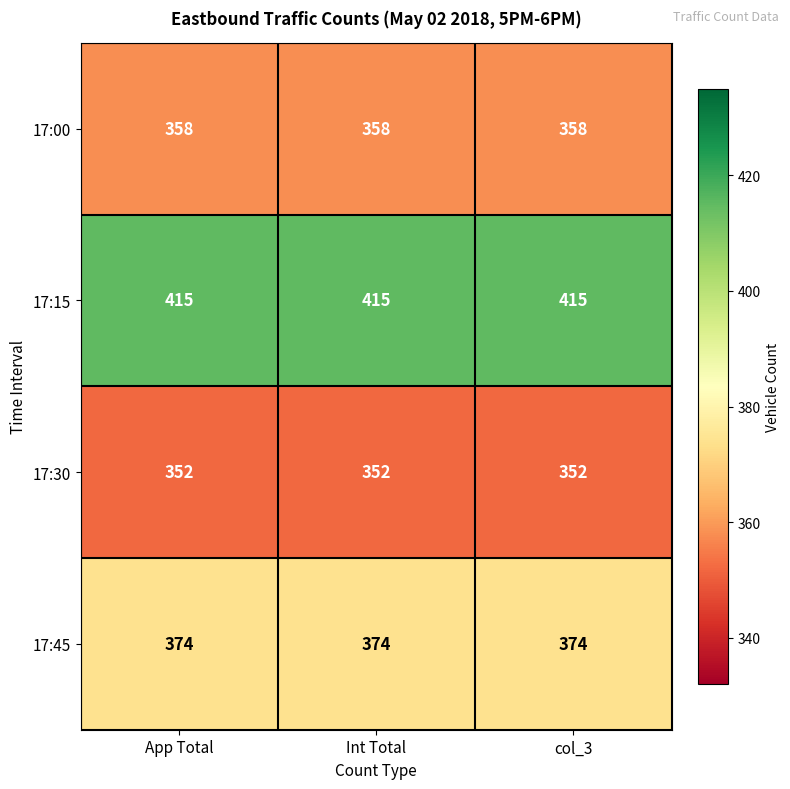

At how many categories does at least one series exceed 405?

3